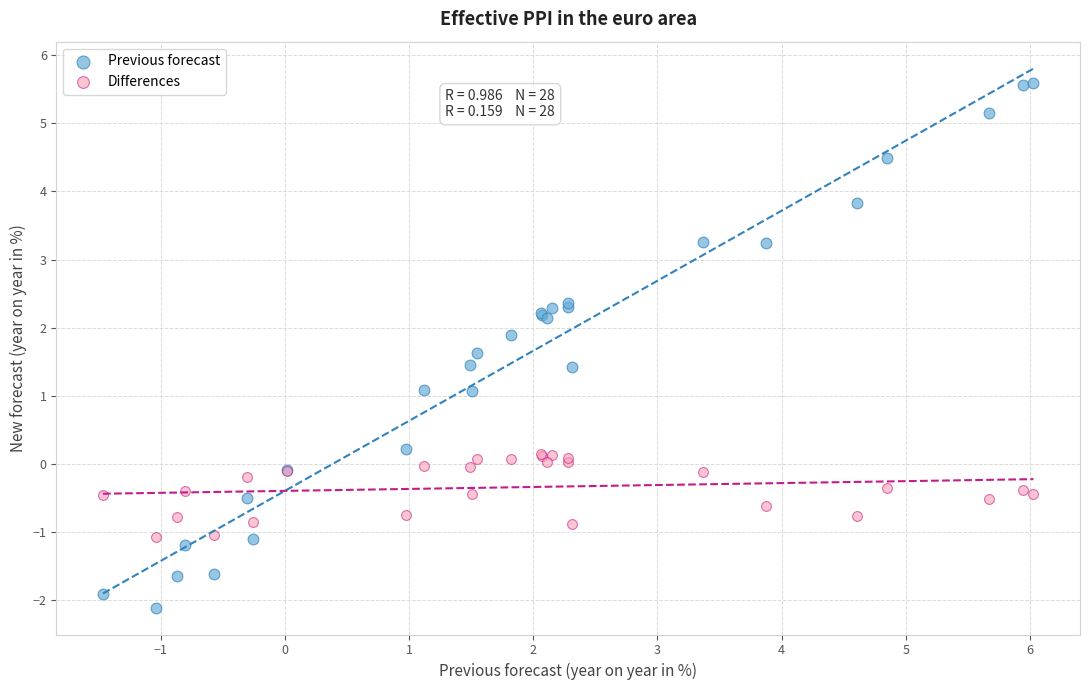

What is the X range (max minus min) for the scatter plot?

7.5